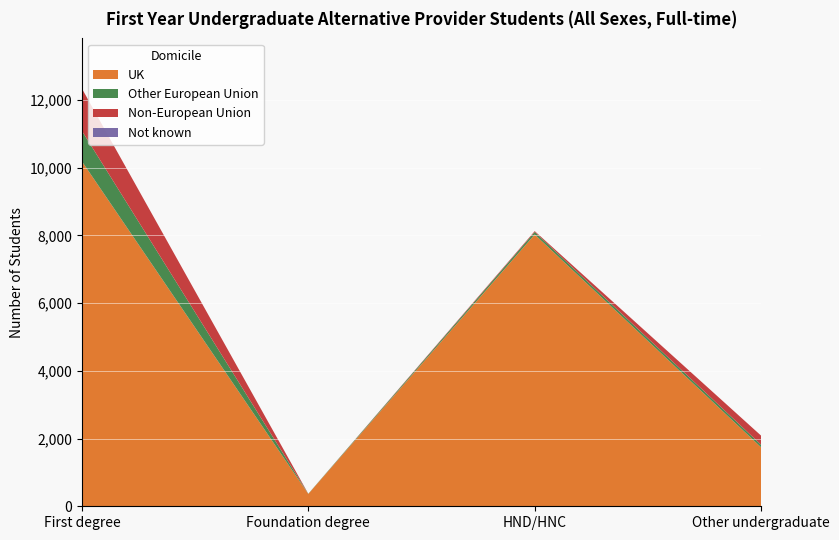

Reading left to right, transcribe all the data shown in this chart.

UK: First degree=10185	Foundation degree=365	HND/HNC=8025	Other undergraduate=1740
Other European Union: First degree=900	Foundation degree=5	HND/HNC=75	Other undergraduate=75
Non-European Union: First degree=1250	Foundation degree=0	HND/HNC=25	Other undergraduate=270
Not known: First degree=0	Foundation degree=0	HND/HNC=0	Other undergraduate=0